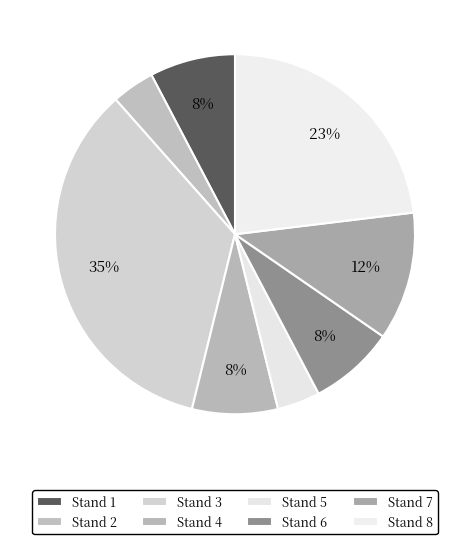

Is there any slice that represents more than half of the pie?

No